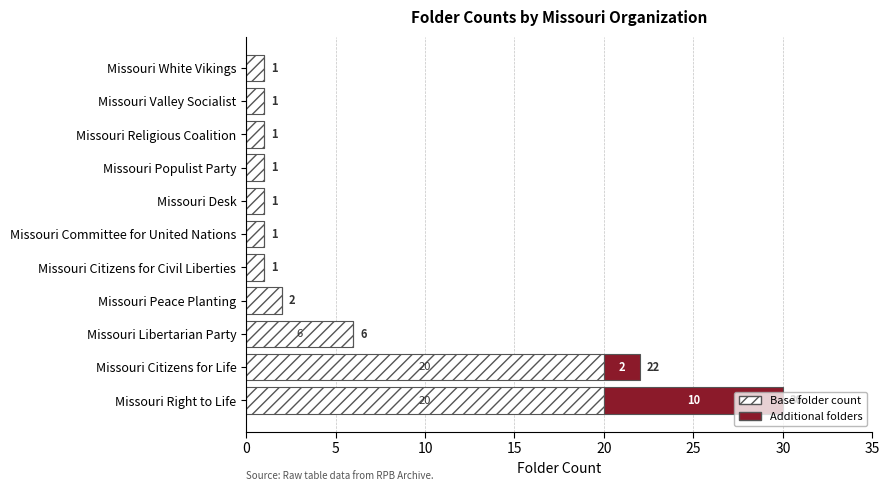

Where is Base folder count nearest to the value 10?

Missouri Libertarian Party